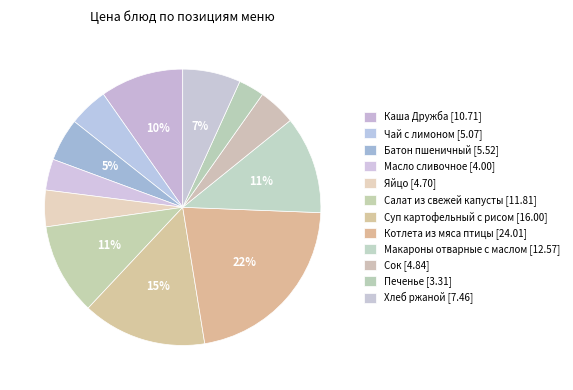

Rank the categories by value from lowest to highest.

Печенье, Масло сливочное, Яйцо, Сок, Чай с лимоном, Батон пшеничный, Хлеб ржаной, Каша Дружба, Салат из свежей капусты, Макароны отварные с маслом, Суп картофельный с рисом, Котлета из мяса птицы